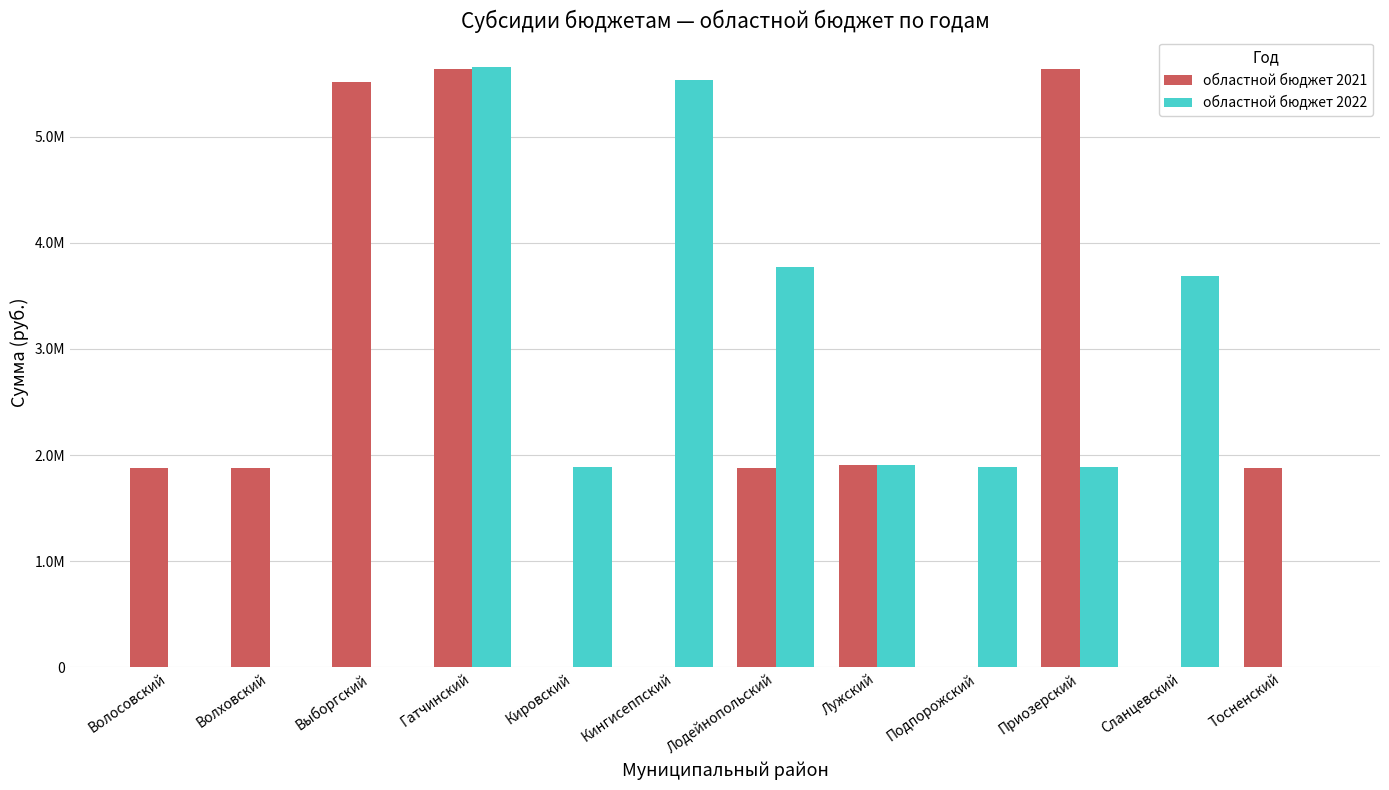

What is the sum of the областной бюджет 2022 values at Лодейнопольский and Кингисеппский?

9307248